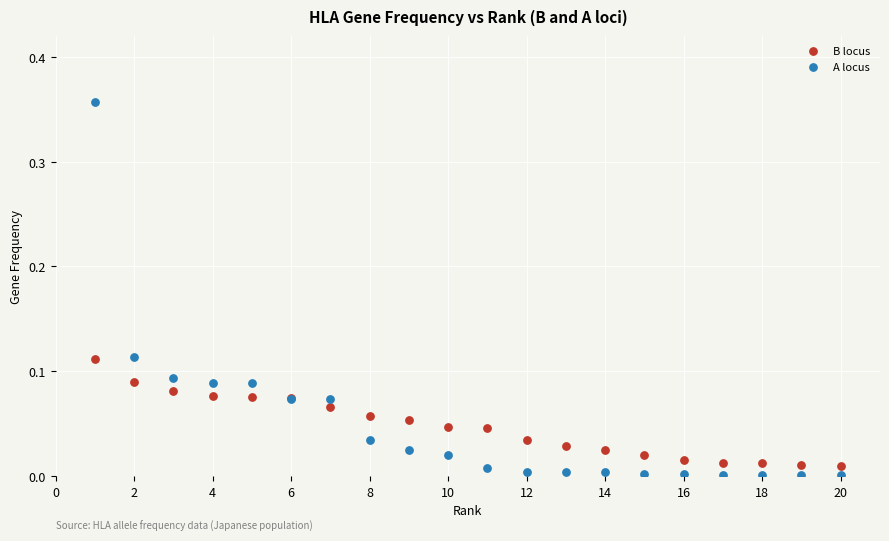

Which series has the largest Y range (max minus min)?

A locus